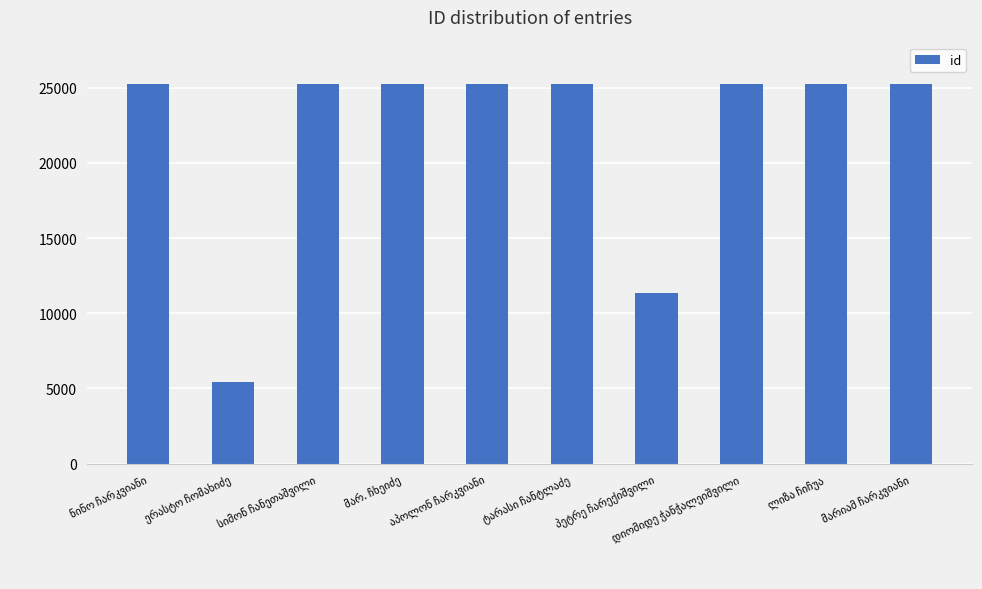

What is the average value?

21850